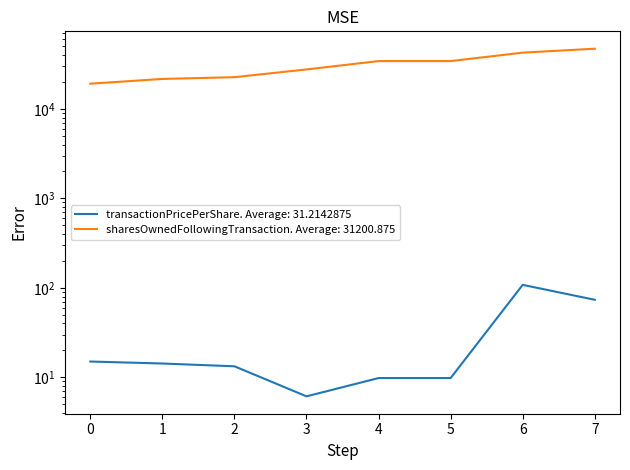

Rank the series at 6 from lowest to highest value.

transactionPricePerShare, sharesOwnedFollowingTransaction